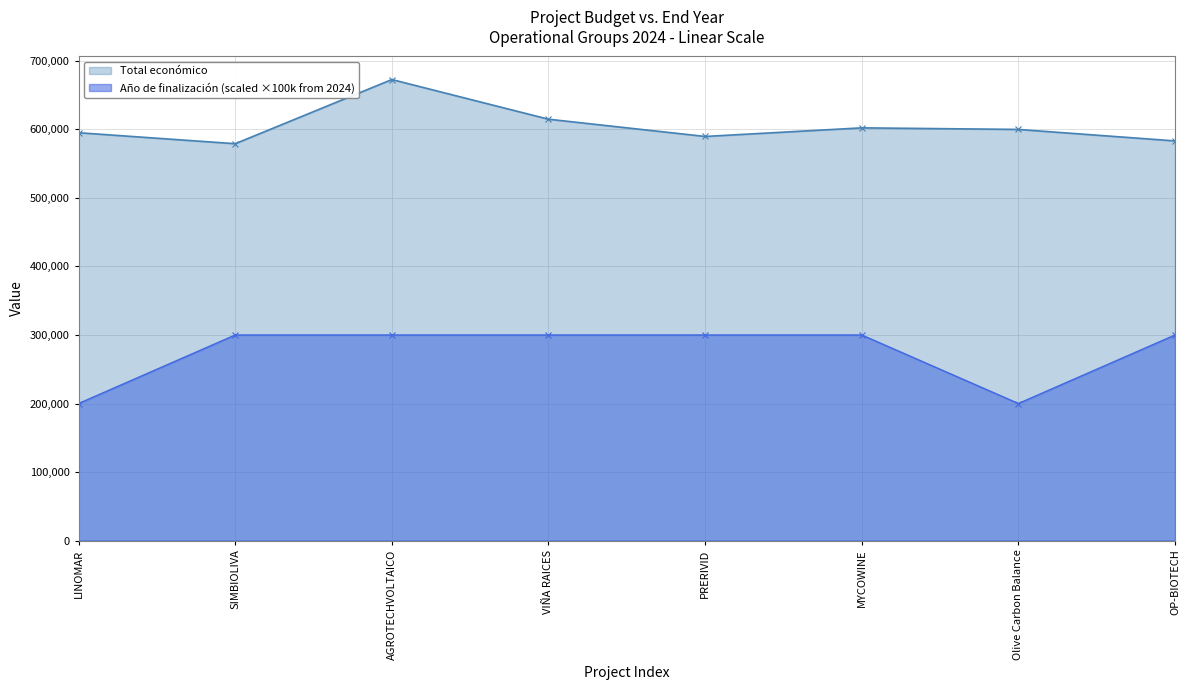

Where is the first local minimum for Total económico?

SIMBIOLIVA